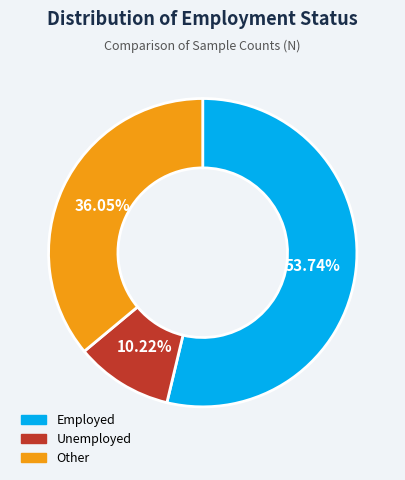

Does Employed account for over 50% of the chart?

Yes